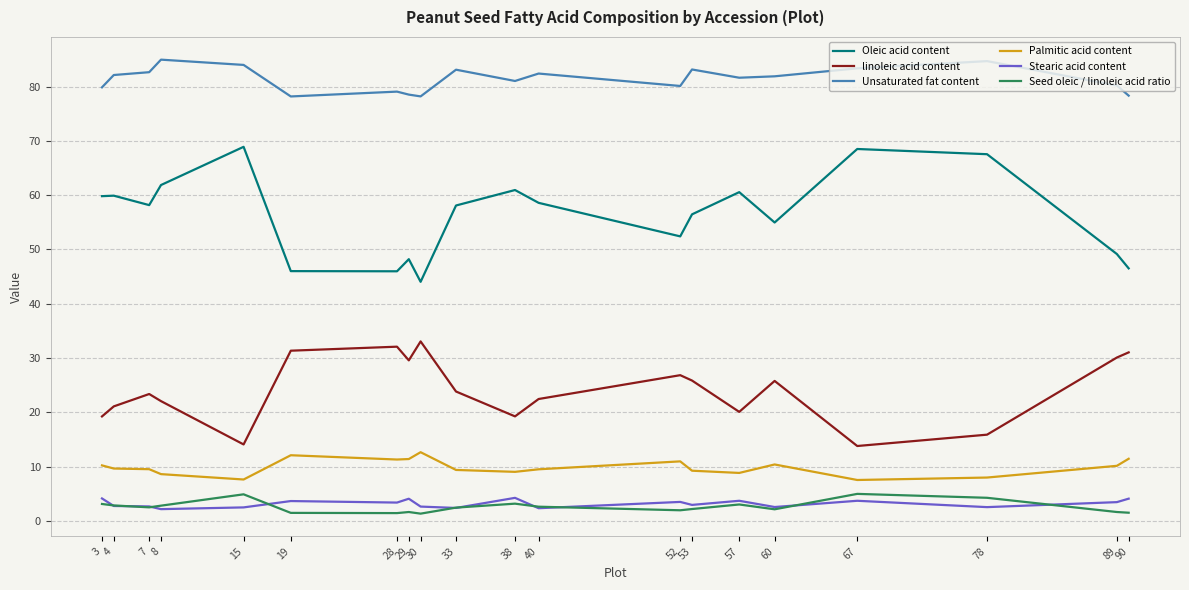

What is the total value across all series at 60?

177.7